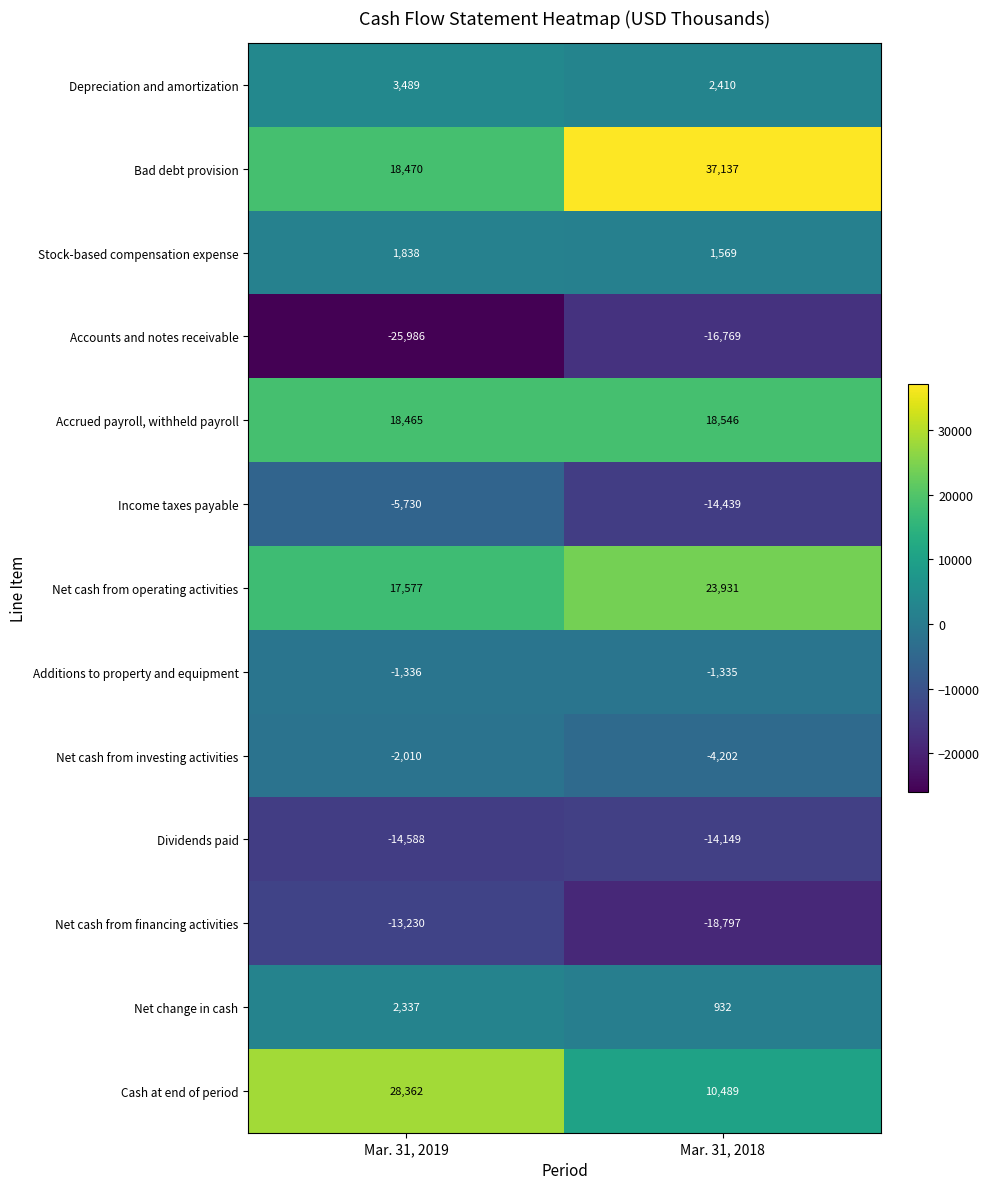

Read the Stock-based compensation expense value at Mar. 31, 2019, to the nearest 5.

1840